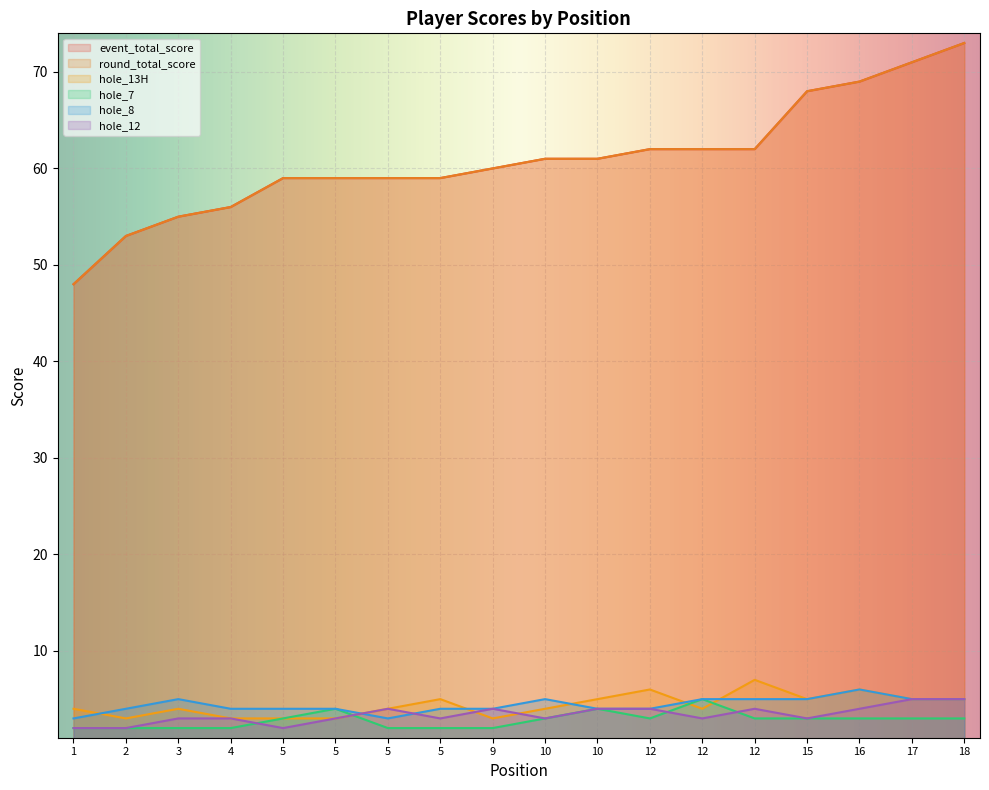

How many interior local valleys does the hole_13H series have?

4